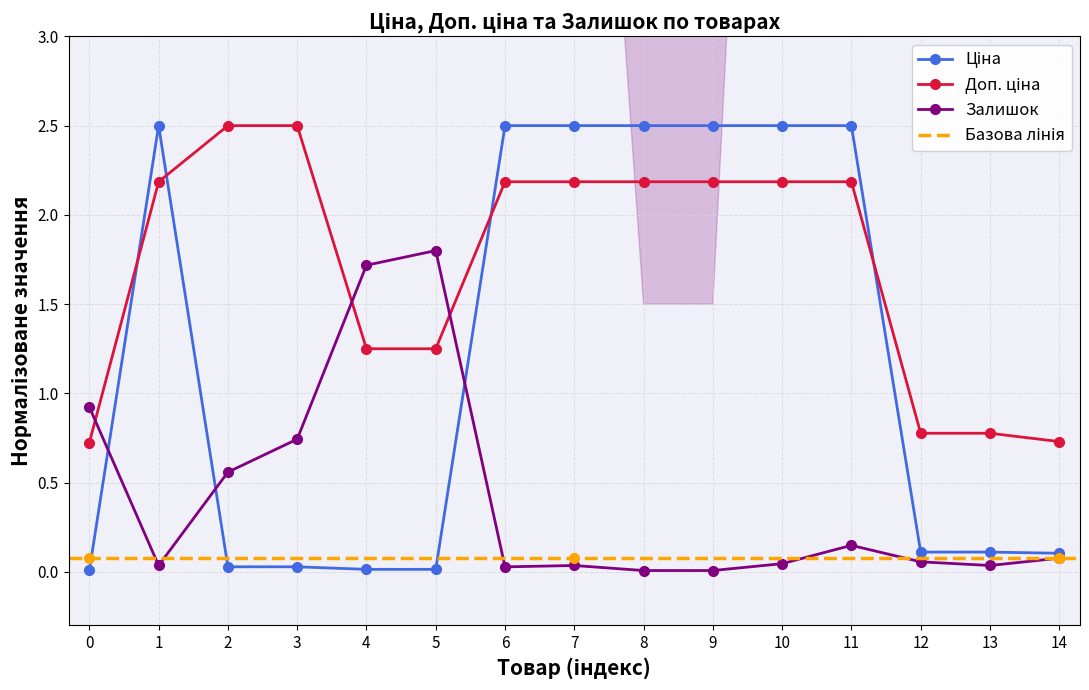

True or false: Залишок has a value of 0.3 at 11.

False